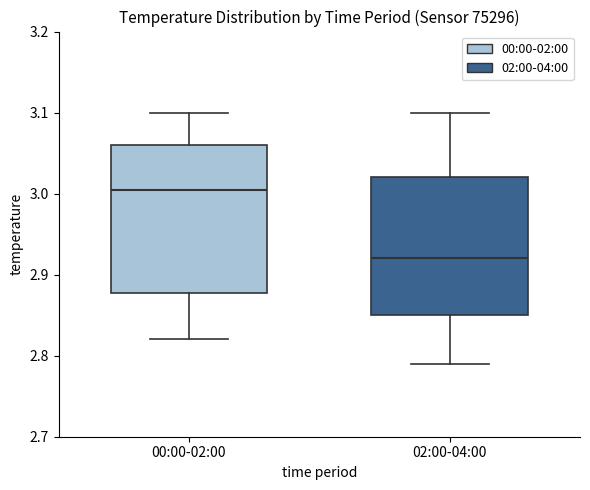

Where is the lower edge of the box for 02:00-04:00 on the y-axis? The values are not printed on the chart, so give them approximately, as read against the axis.

2.85